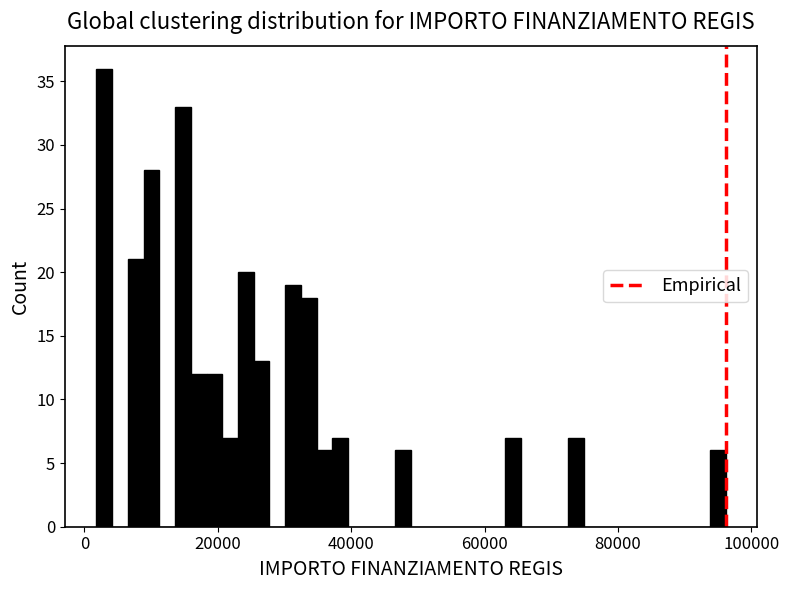

Around what value on the x-axis is the tallest bar? Give the approximate position of its centre, as read against the axis.

4000